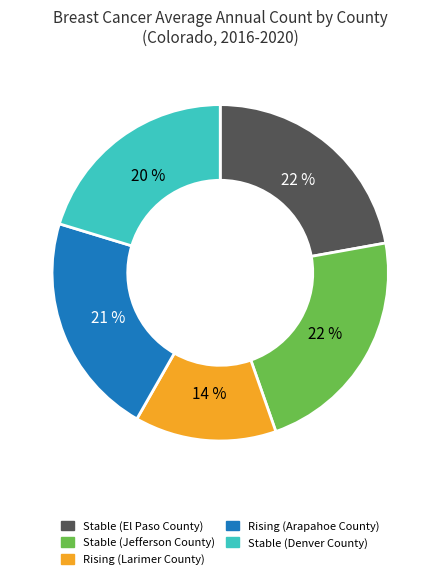

Does any single category account for the majority?

No